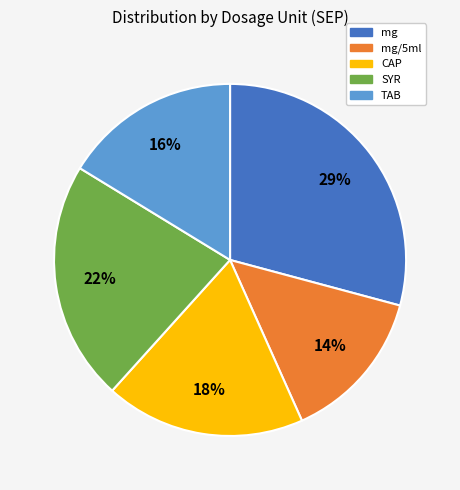

To the nearest percent, what is the difference between the mg and mg/5ml slice percentages?

15%